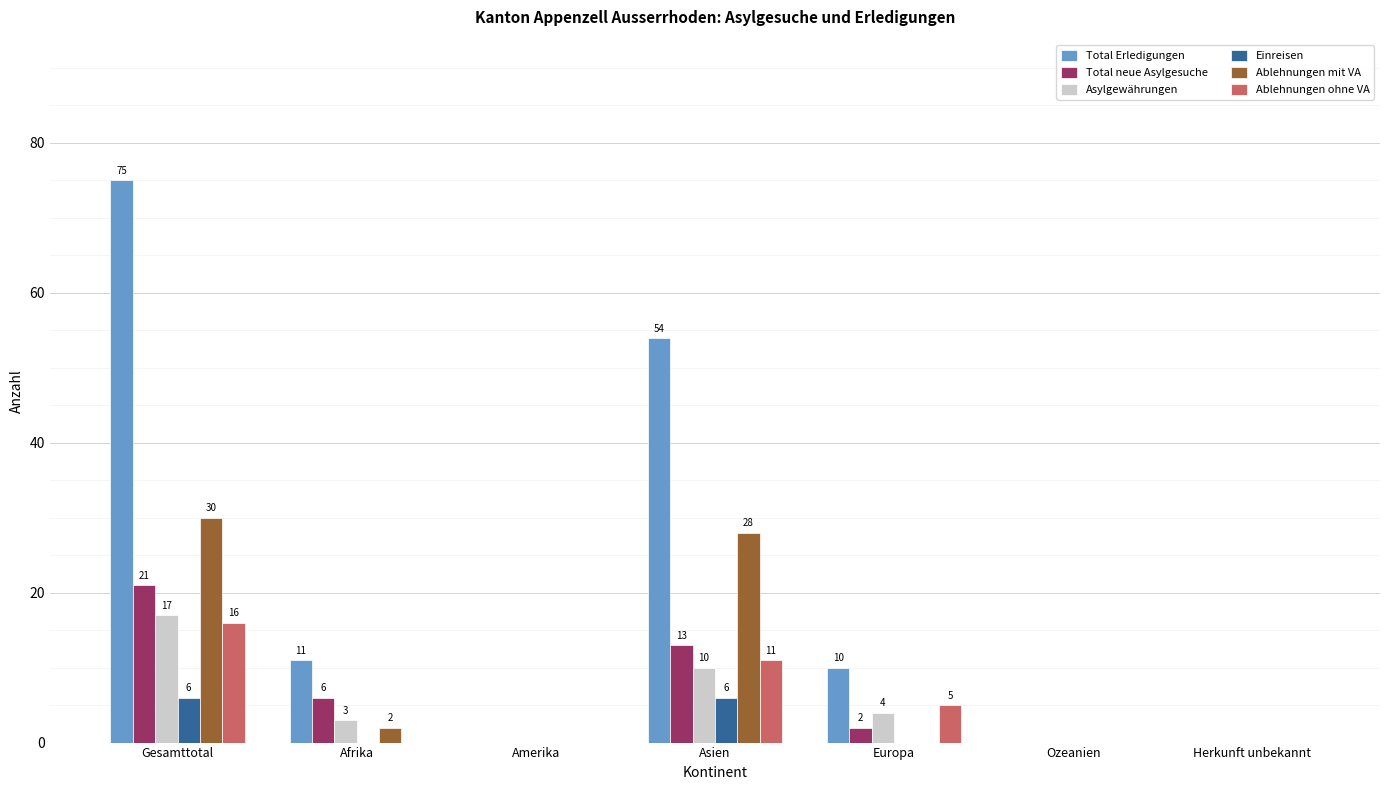

Reading left to right, extract all data points from this chart.

Total Erledigungen: 75	11	0	54	10	0	0
Total neue Asylgesuche: 21	6	0	13	2	0	0
Asylgewährungen: 17	3	0	10	4	0	0
Einreisen: 6	0	0	6	0	0	0
Ablehnungen mit VA: 30	2	0	28	0	0	0
Ablehnungen ohne VA: 16	0	0	11	5	0	0